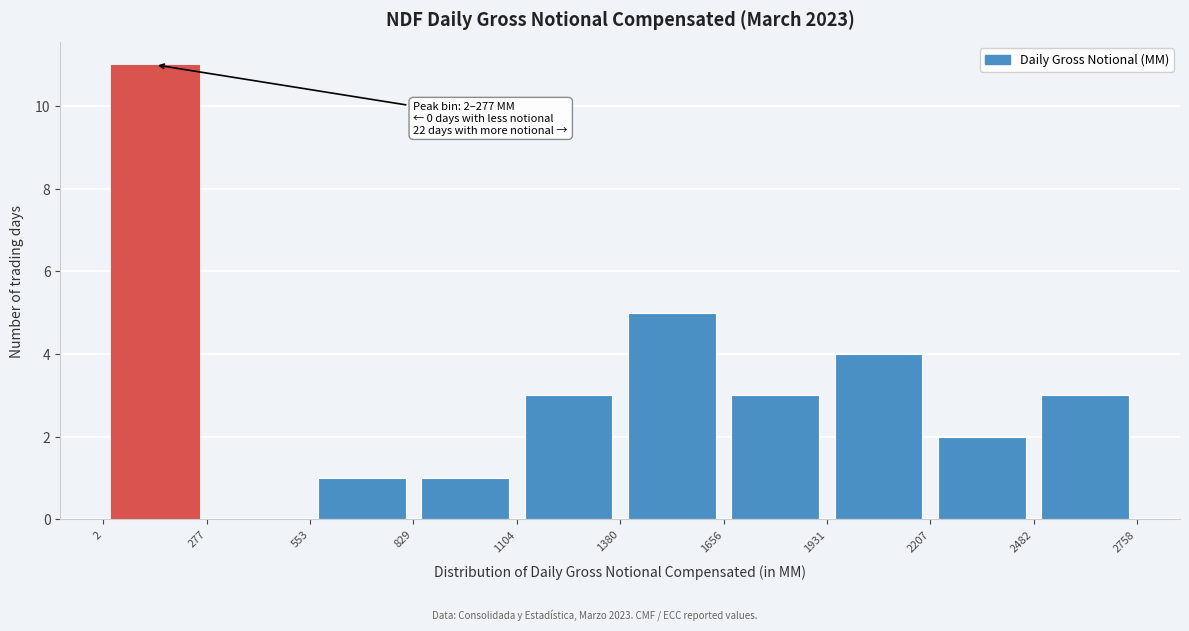

Which range on the x-axis has the tallest bar?

2 to 277